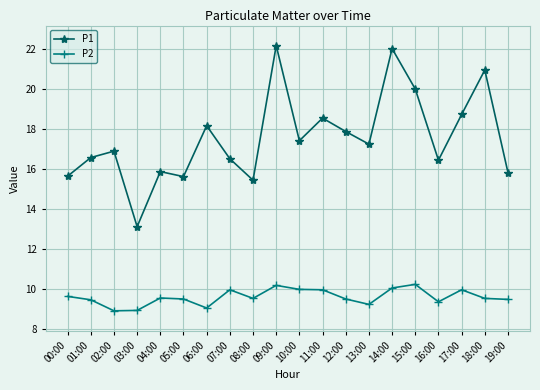

The value of P2 at 00:00 is 9.7. True or false?

True